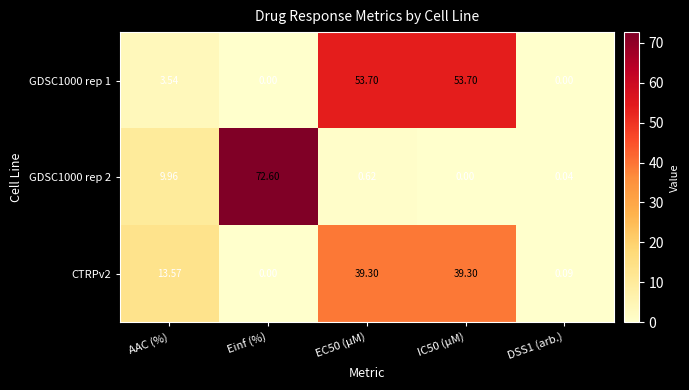

At how many categories does at least one series exceed 49?

3